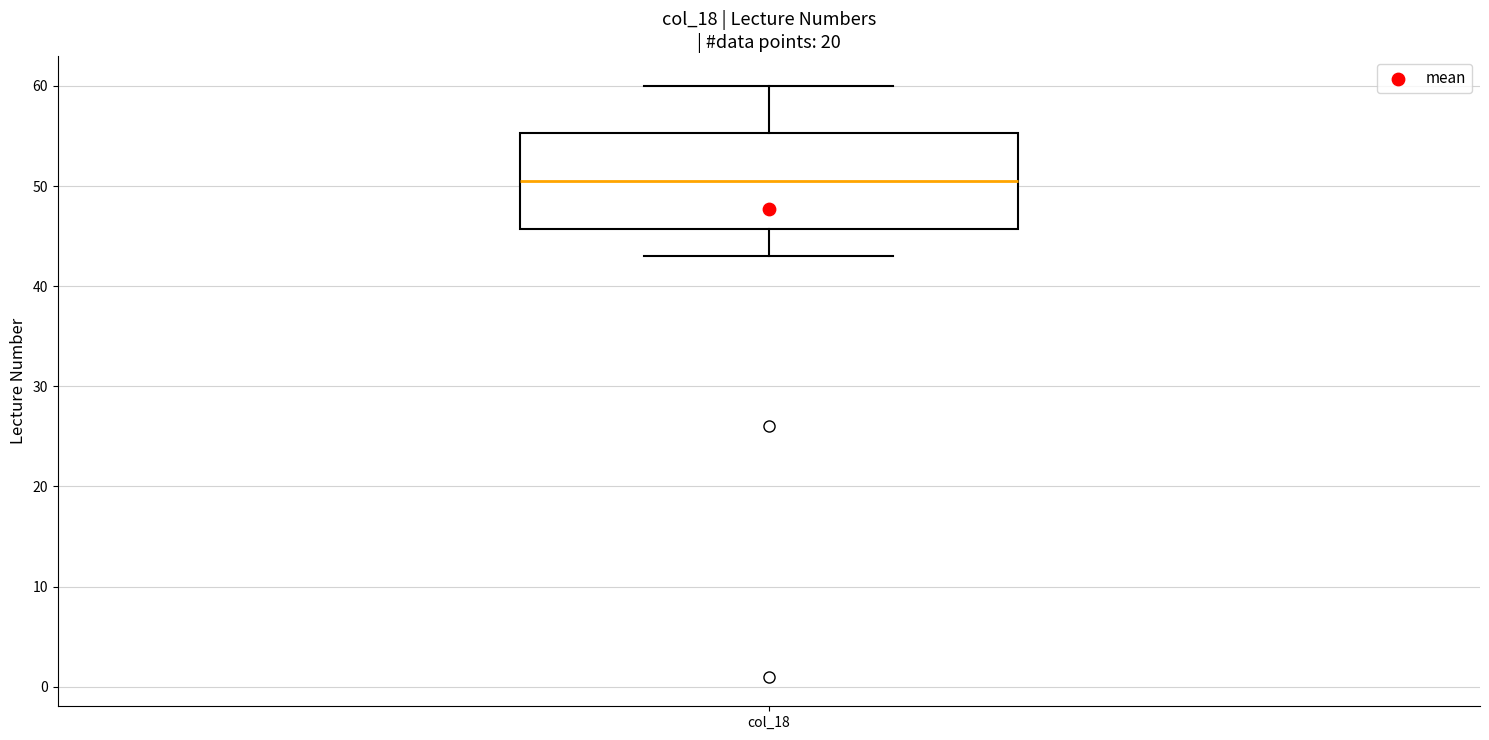

Read this box plot against the y-axis: the position of the median line, the range covered by the box, and the ends of both whiskers. The values are not printed on the chart, so give them approximately, as read against the axis.

median 51, box 46 to 55, whiskers 43 to 60